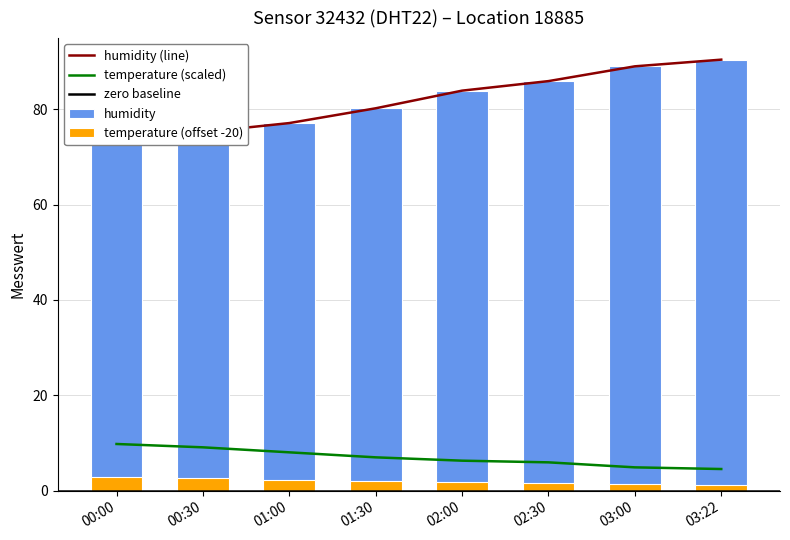

What is the approximate value of temperature at 02:00?

6.3